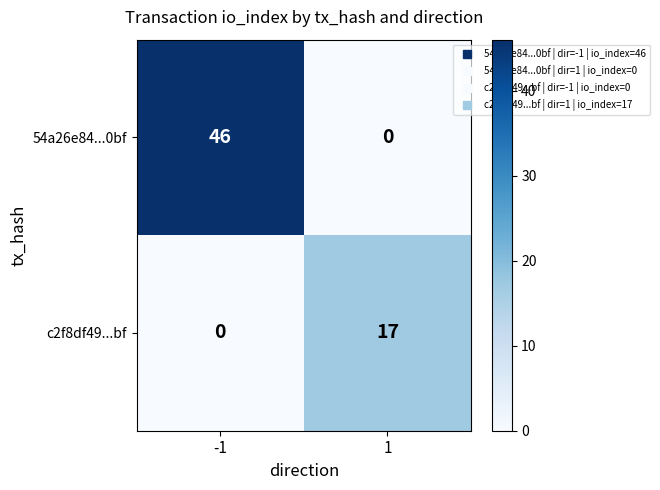

Rank the series by their average value, from lowest to highest.

c2f8df49...bf, 54a26e84...0bf